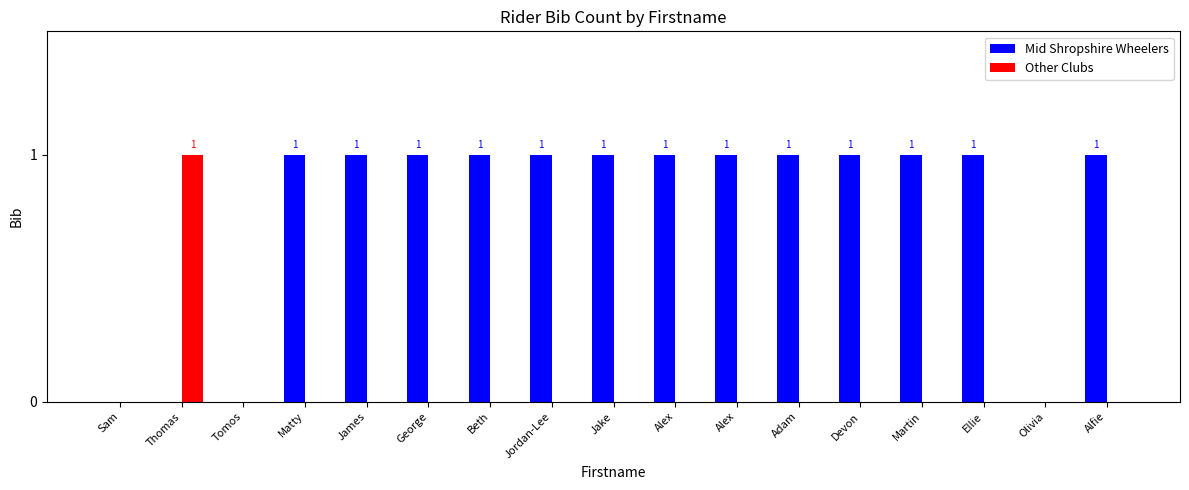

Count the Other Clubs values in the range 0 to 1.

17